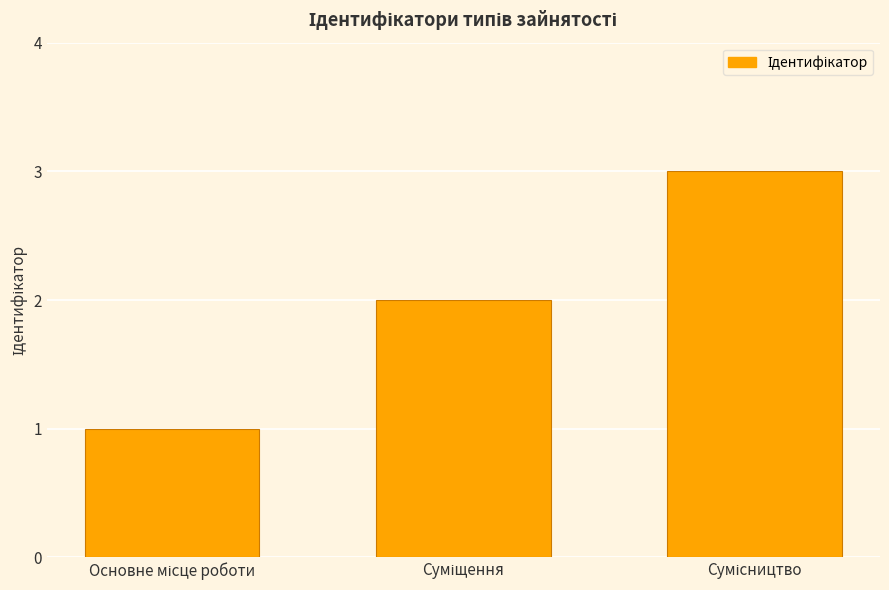

What is the minimum value shown in the chart?

1